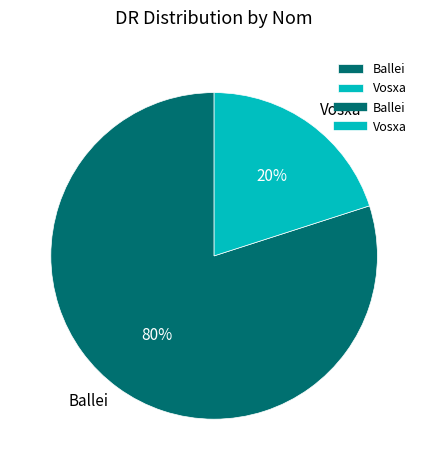

True or false: Vosxa accounts for 25% of the total.

False